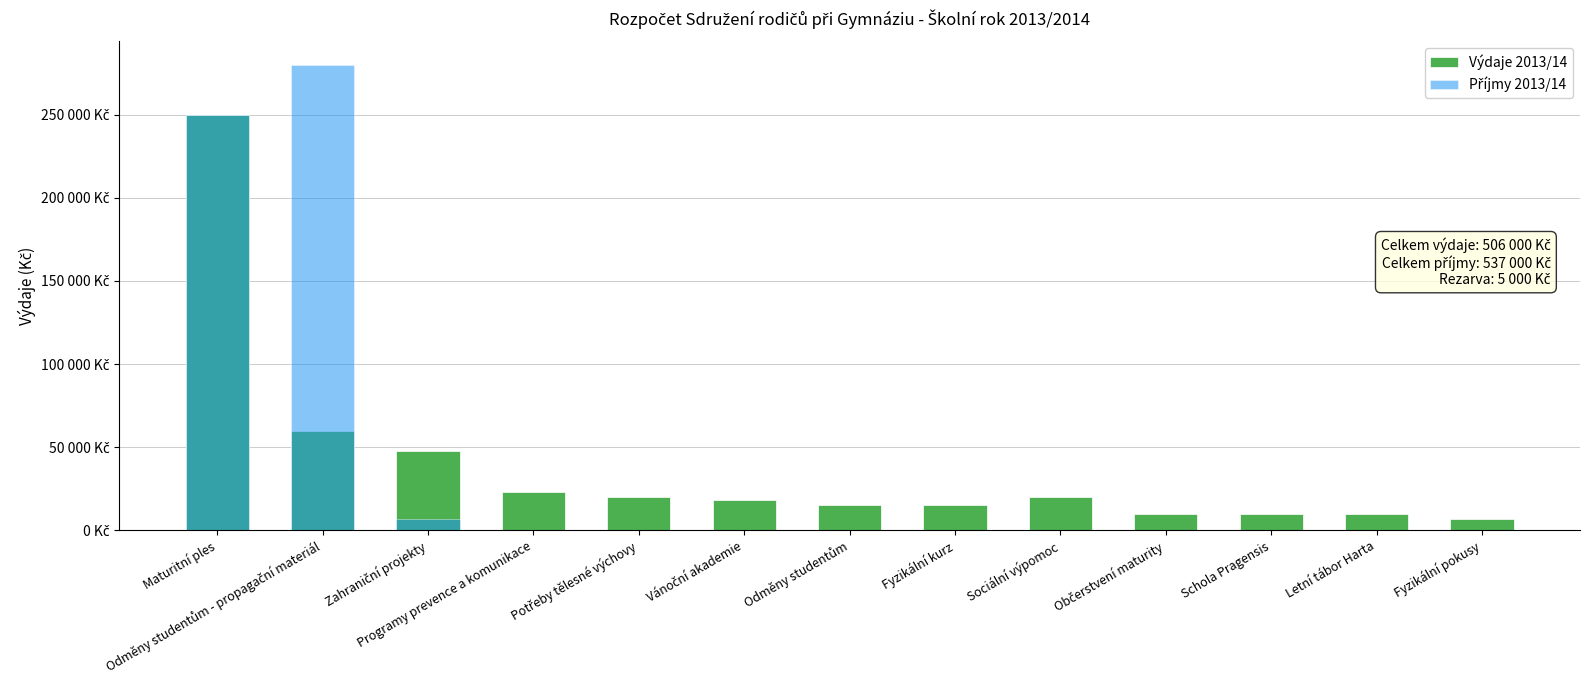

How many bars are there in total?

13